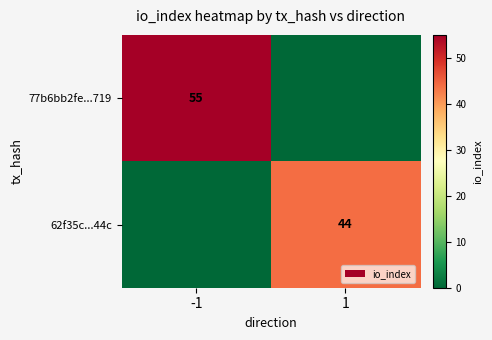

The 77b6bb2fe...719 series shows 55 at -1. True or false?

True